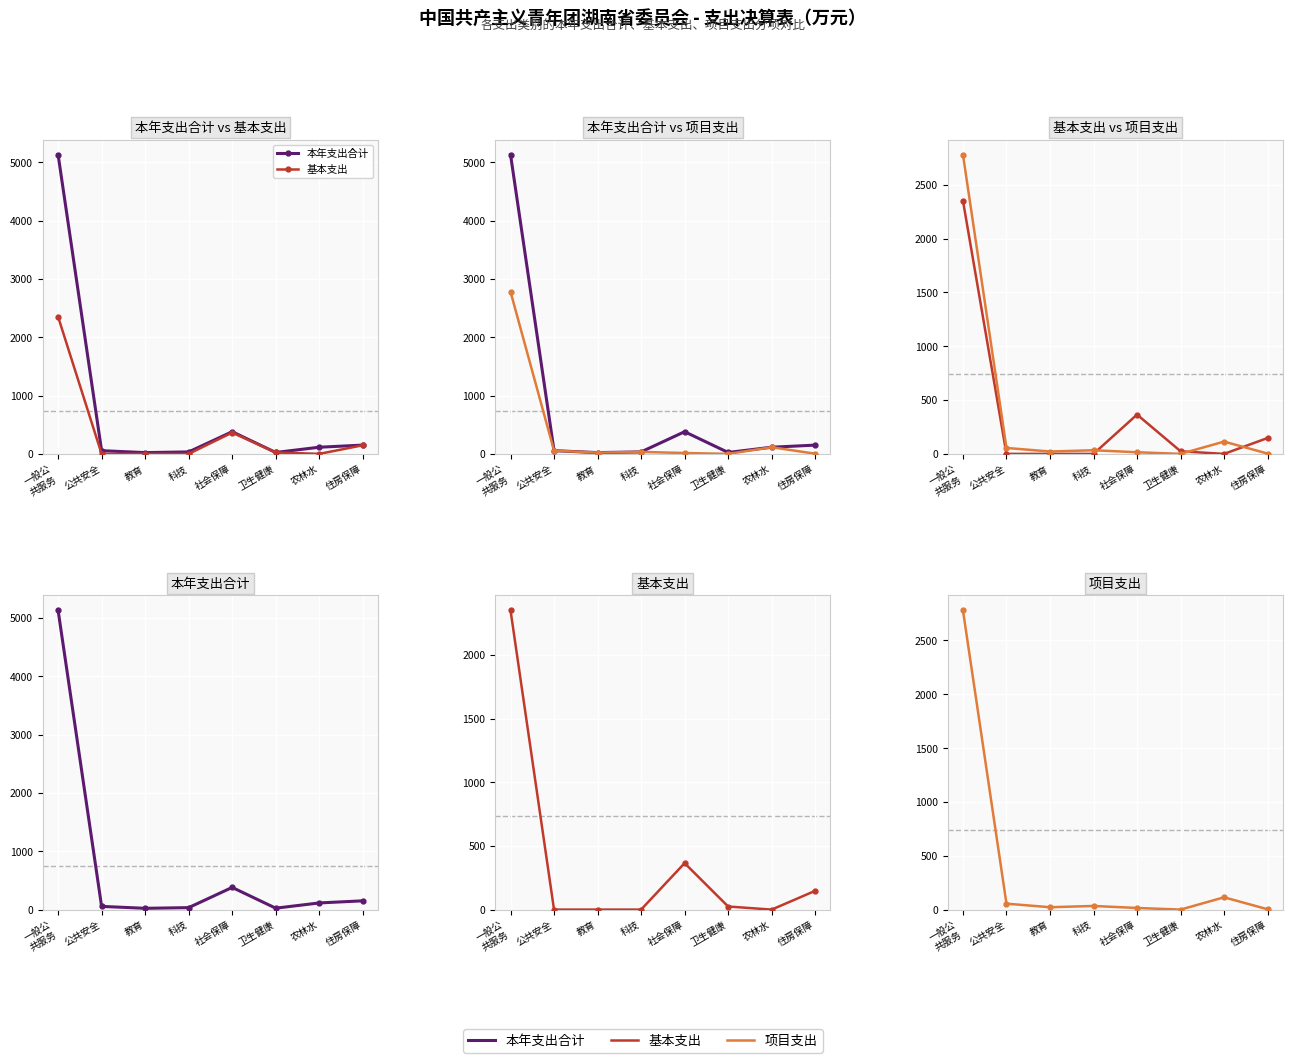

True or false: 本年支出合计 has a value of 58.1 at 住房保障.

False